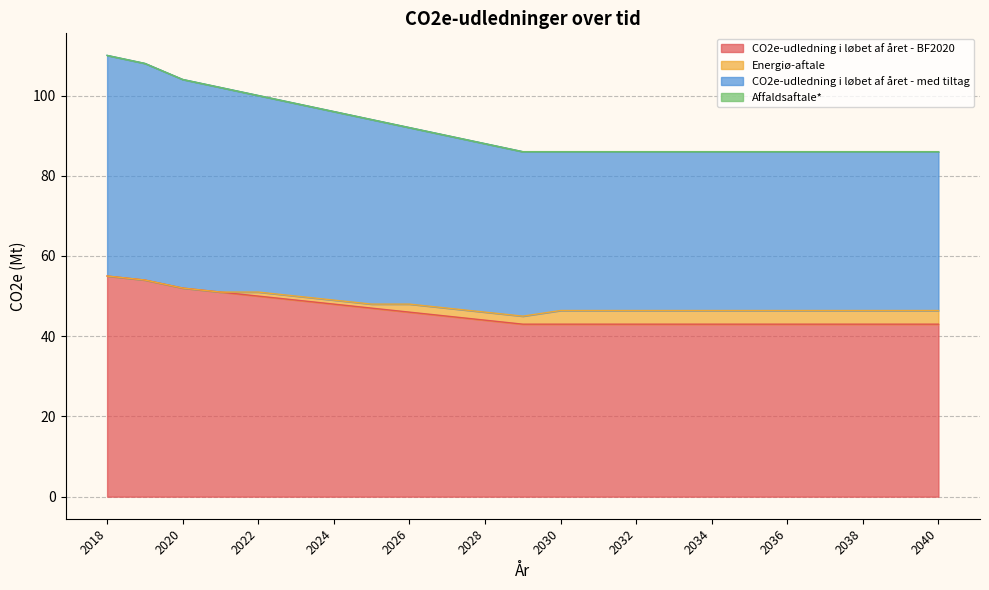

What is the lowest value of the CO2e-udledning i løbet af året - BF2020 series?

43.0